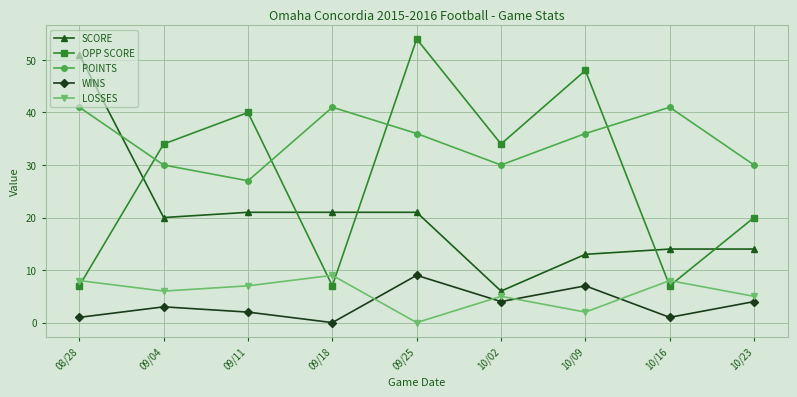

Reading left to right, transcribe all the data shown in this chart.

SCORE: 51	20	21	21	21	6	13	14	14
OPP SCORE: 7	34	40	7	54	34	48	7	20
POINTS: 41	30	27	41	36	30	36	41	30
WINS: 1	3	2	0	9	4	7	1	4
LOSSES: 8	6	7	9	0	5	2	8	5